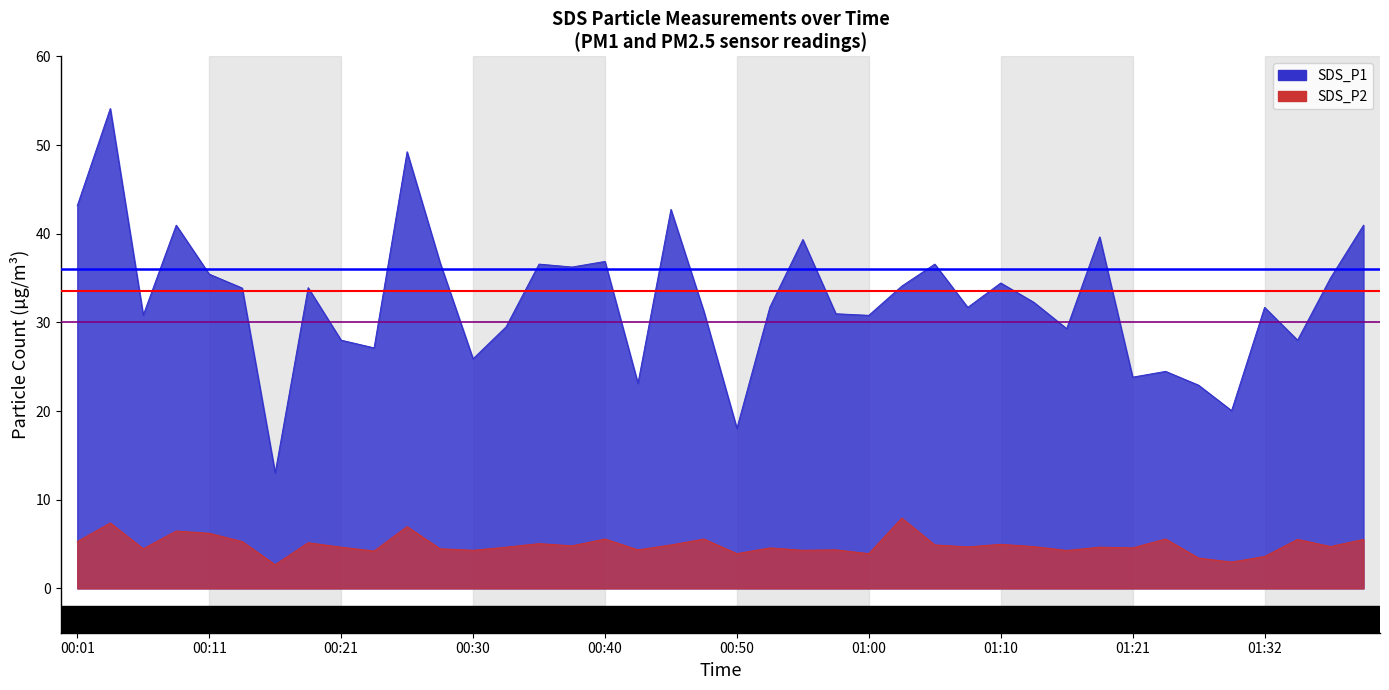

What is the sum of the Threshold (blue) values at 00:11 and 00:01?

72.0